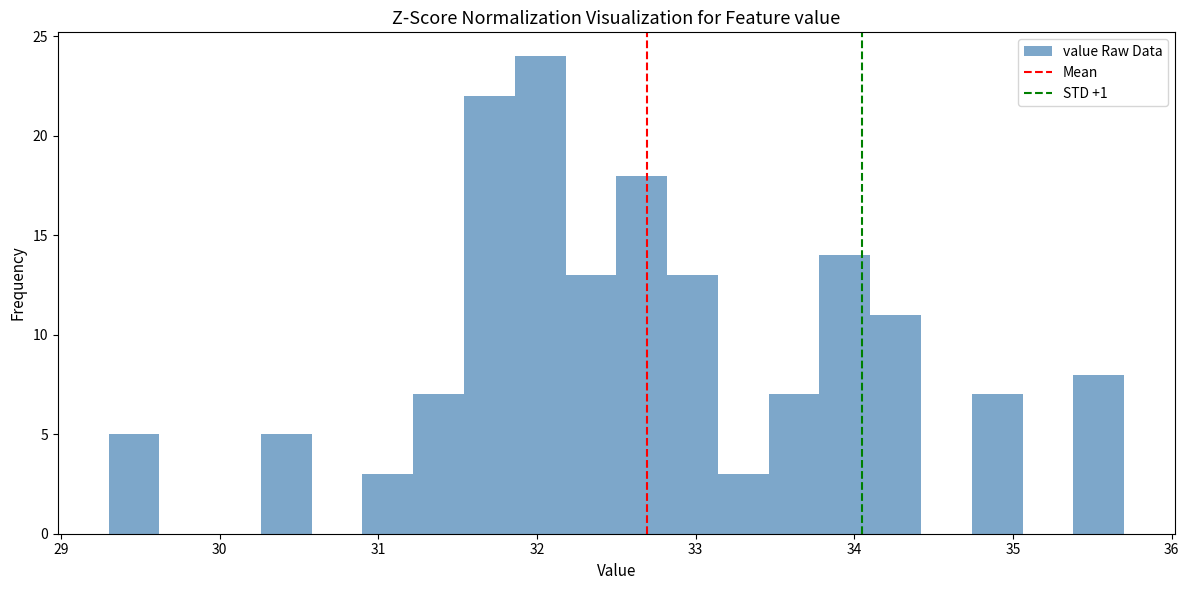

Read against the x-axis, roughly where is the centre of the tallest bar?

32.0